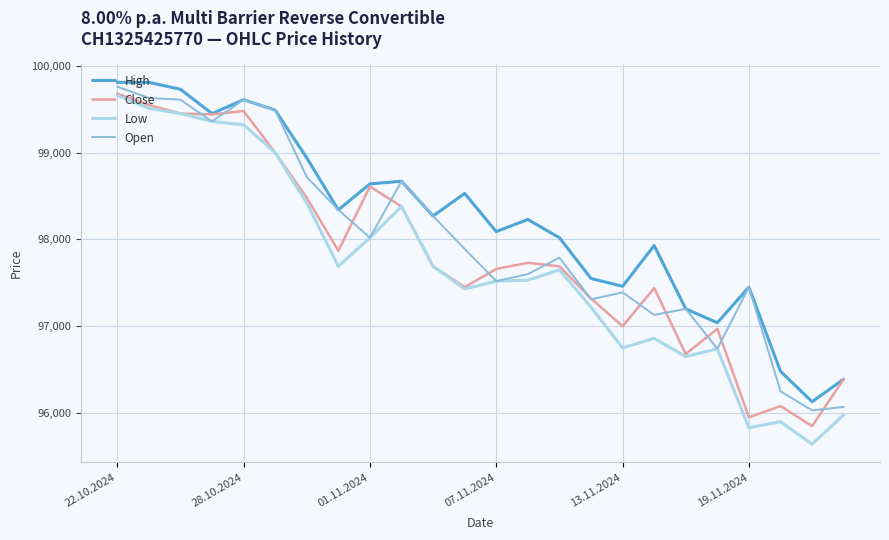

What is the minimum value shown in the chart?

95640